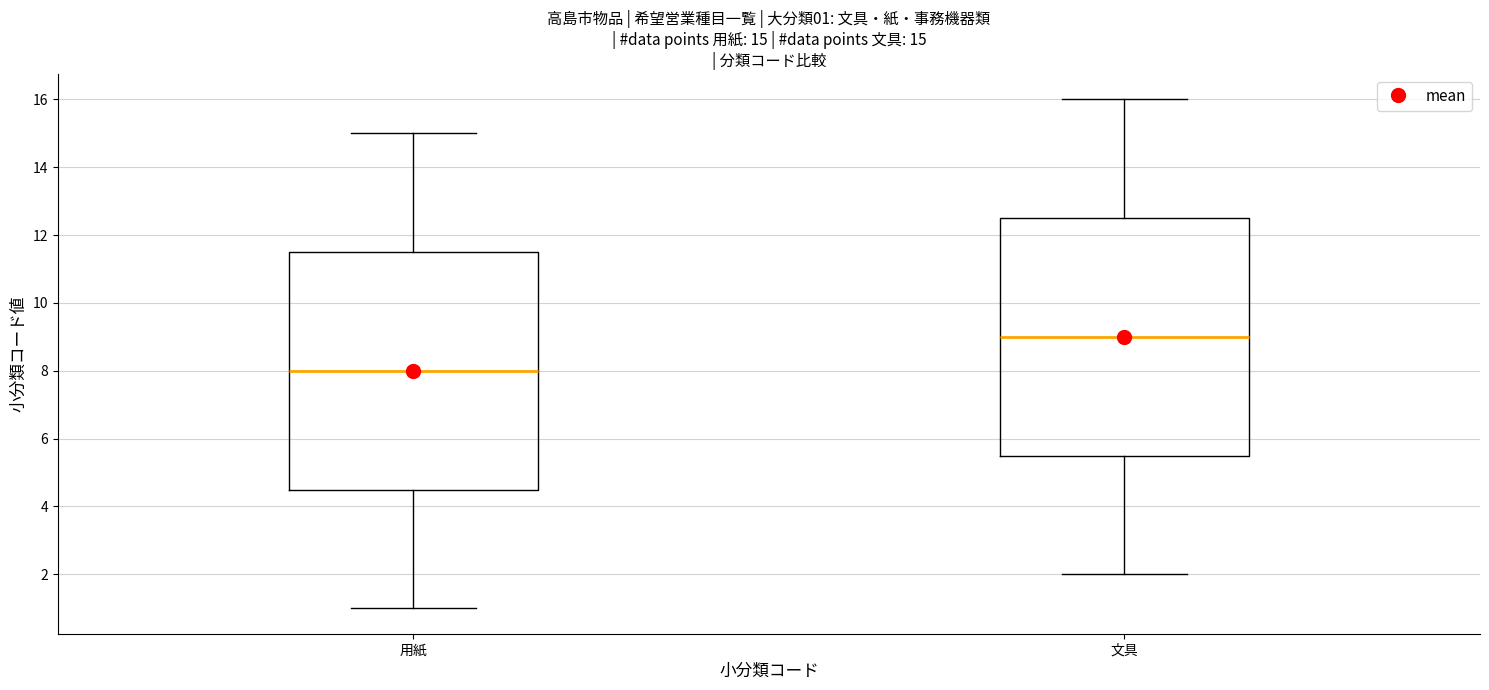

Which box has the lowest median line?

用紙